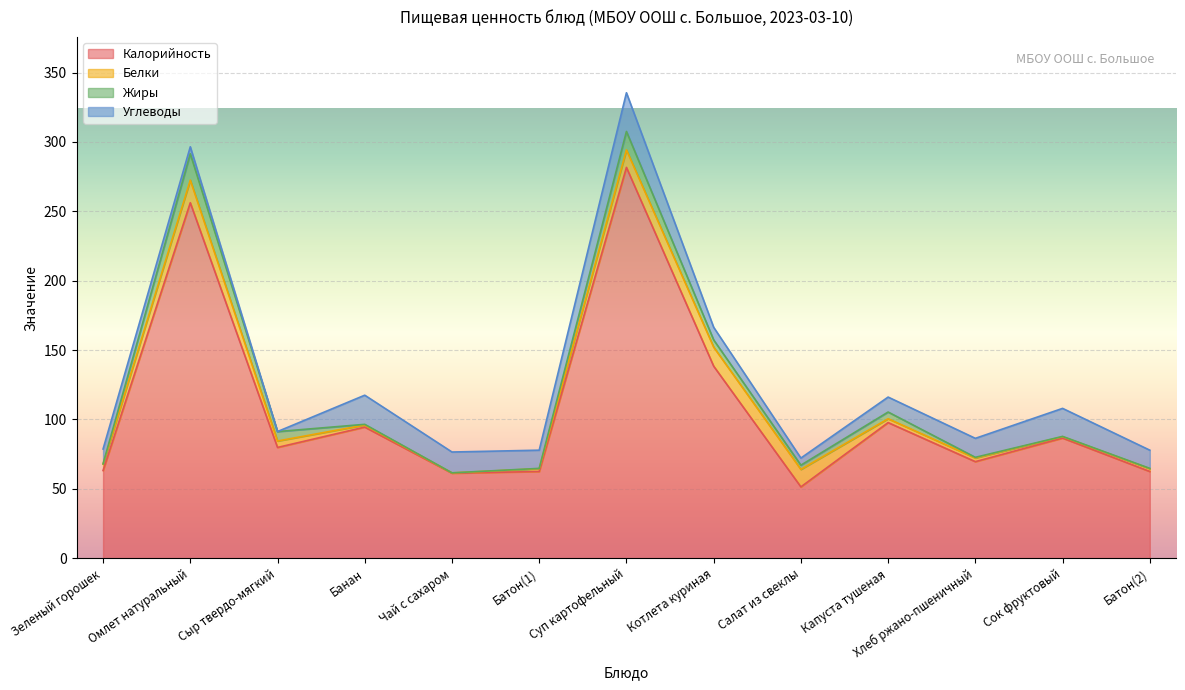

List the series in order of their peak value, highest first.

Калорийность, Углеводы, Жиры, Белки